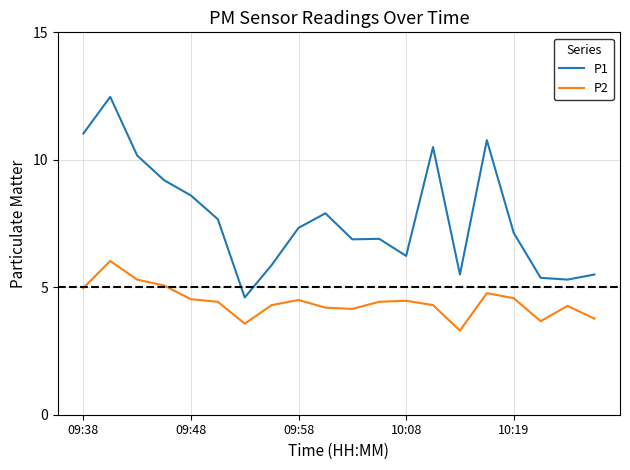

True or false: P1 has more than 1 points higher than both neighbors.

True